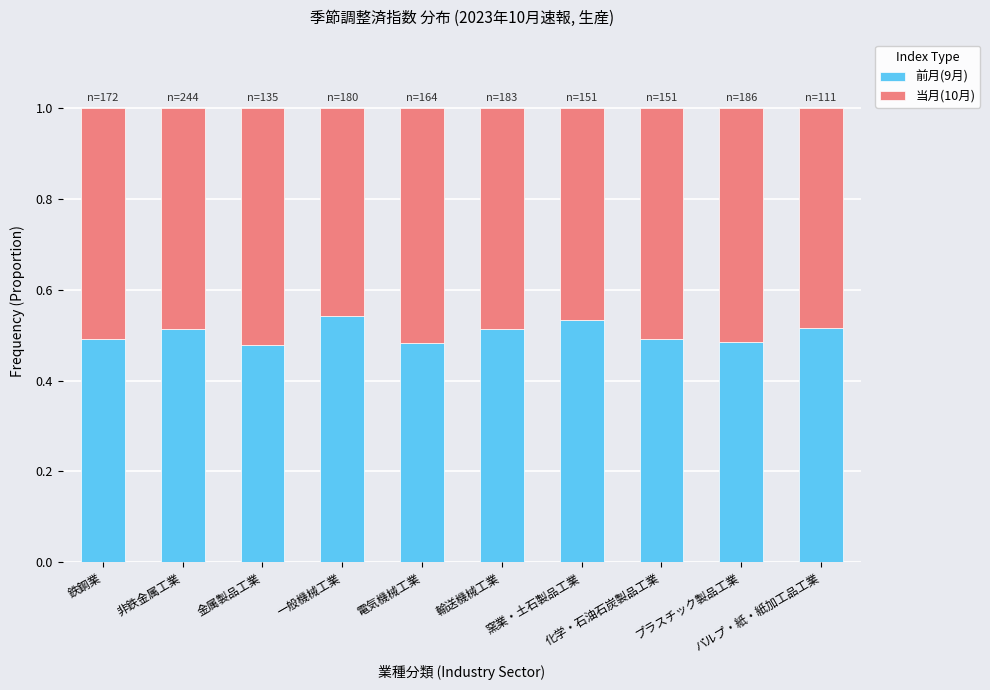

How many 前月(9月) values are between 0 and 1?

10